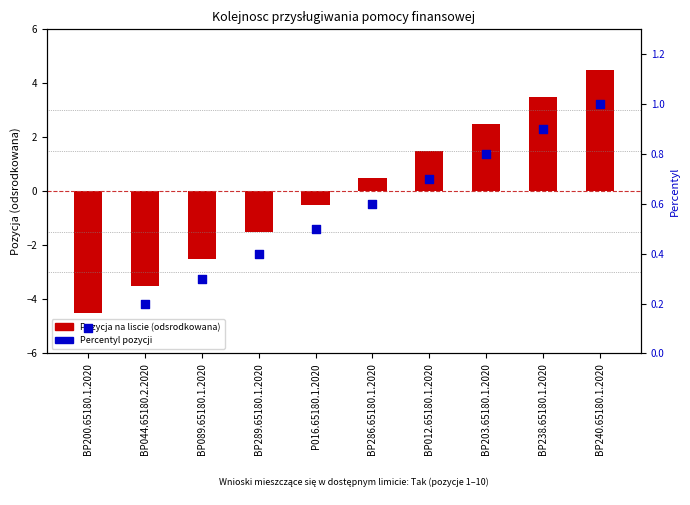

Is the value of Percentyl pozycji at BP012.65180.1.2020 greater than the value of Pozycja na liscie (odsrodkowana) at P016.65180.1.2020?

Yes